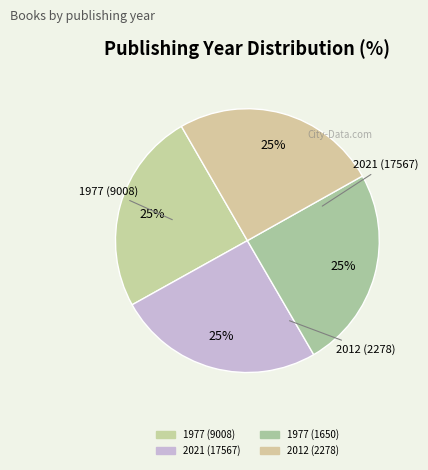

How many segments does this pie chart have?

4